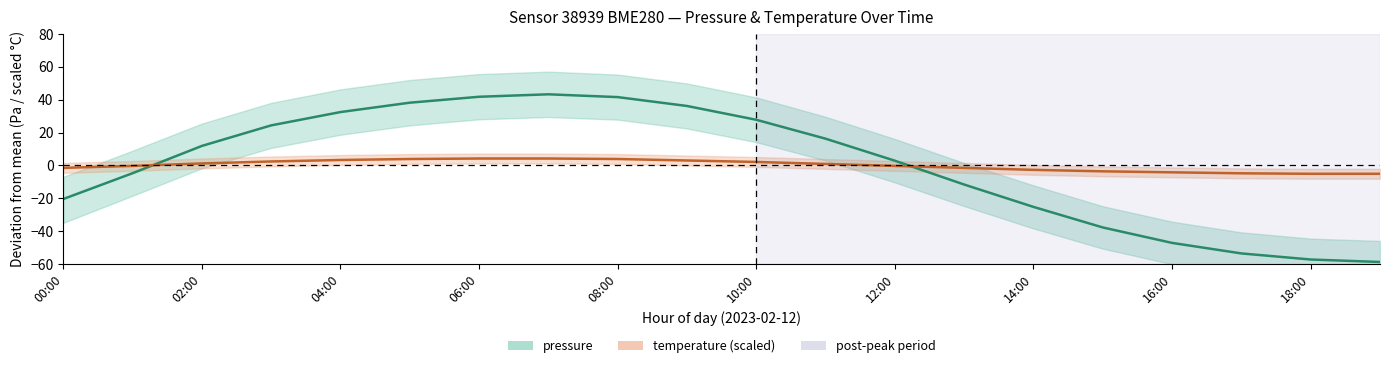

Rank the series by their maximum value, from highest to lowest.

pressure, temperature (scaled)